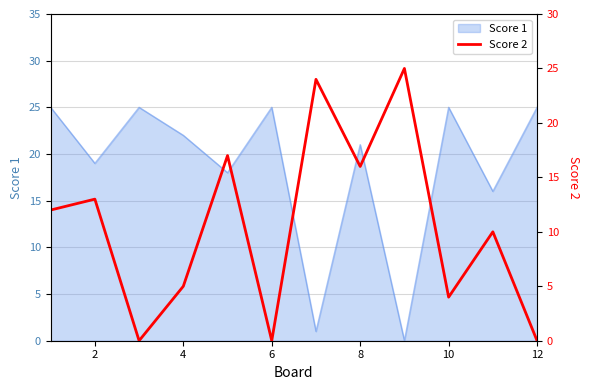

The value of Score 1 at 6 is 25. True or false?

True